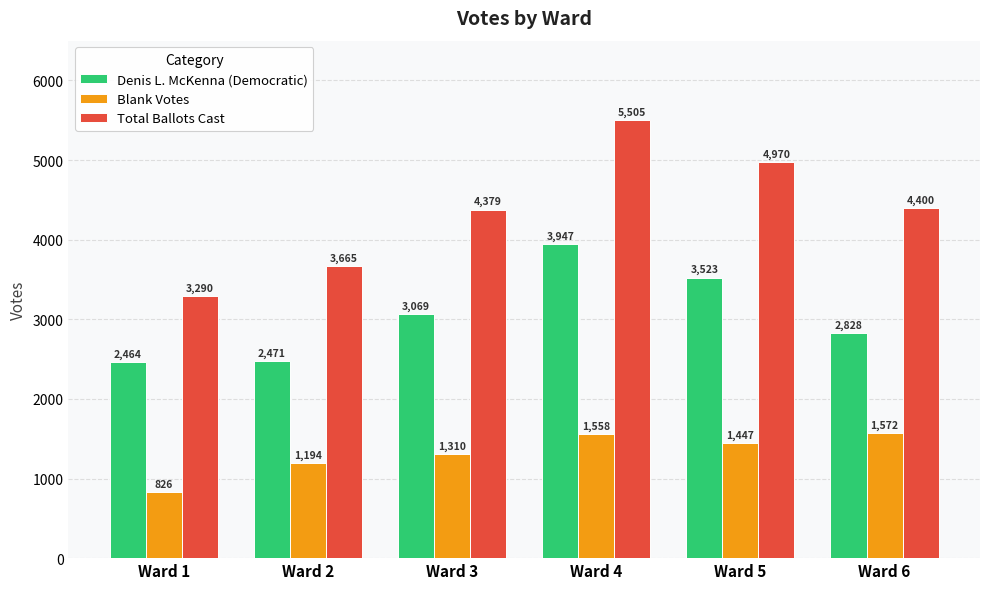

What value does the Denis L. McKenna (Democratic) series have at Ward 5, to the nearest 50?

3500